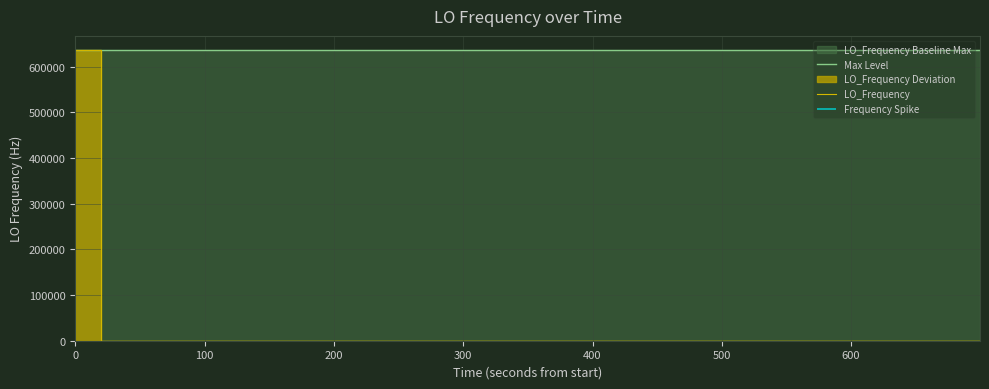

Is it true that Max Level equals 1078702.0 at 33?

False